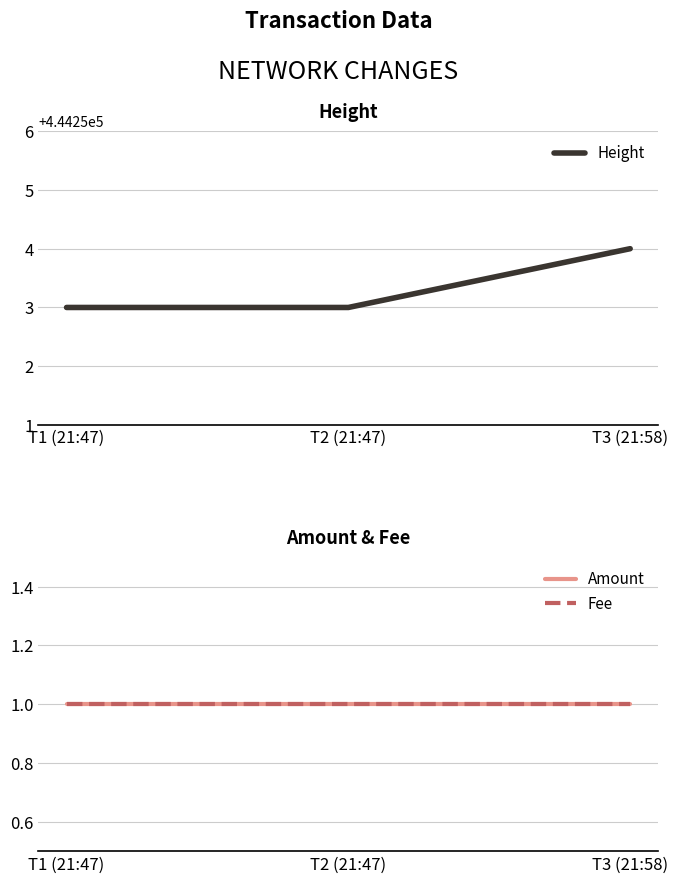

Reading left to right, list all the values displayed in this chart.

Height: 444253	444253	444254
Amount: 1	1	1
Fee: 1	1	1